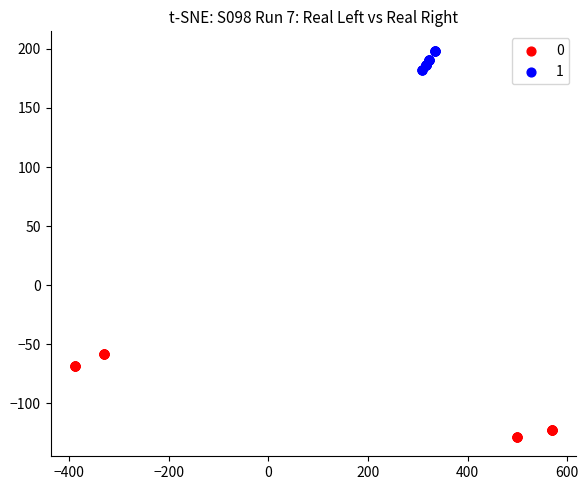

Which series has the largest Y range (max minus min)?

0